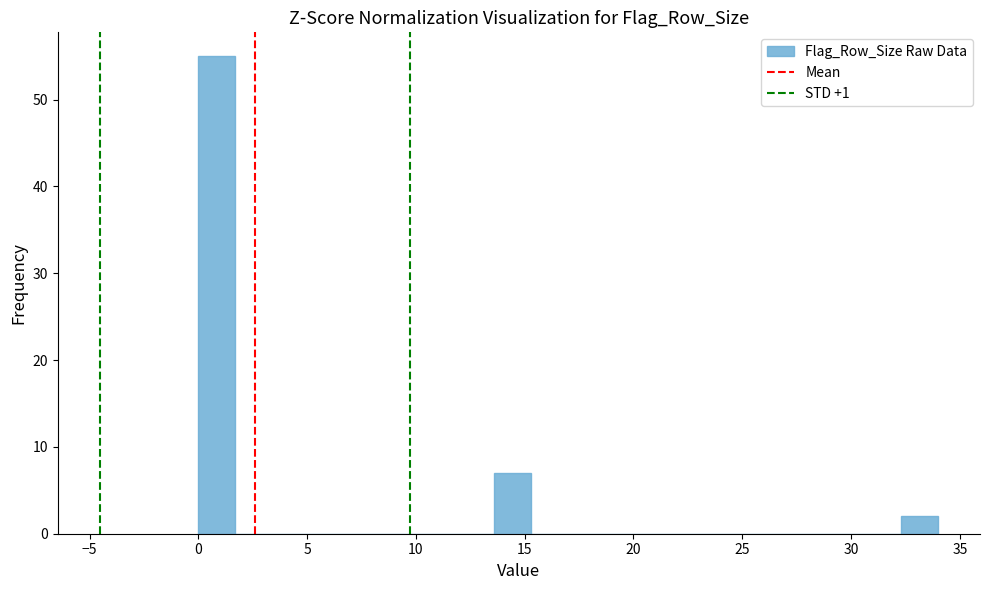

Around what value on the x-axis is the tallest bar? Give the approximate position of its centre, as read against the axis.

1.0